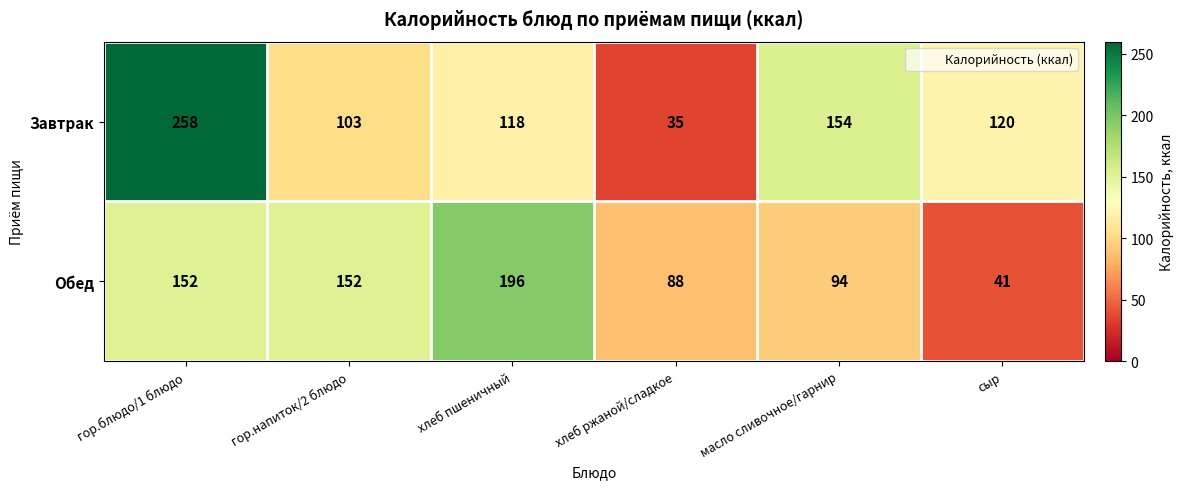

At how many categories does at least one series exceed 137?

4